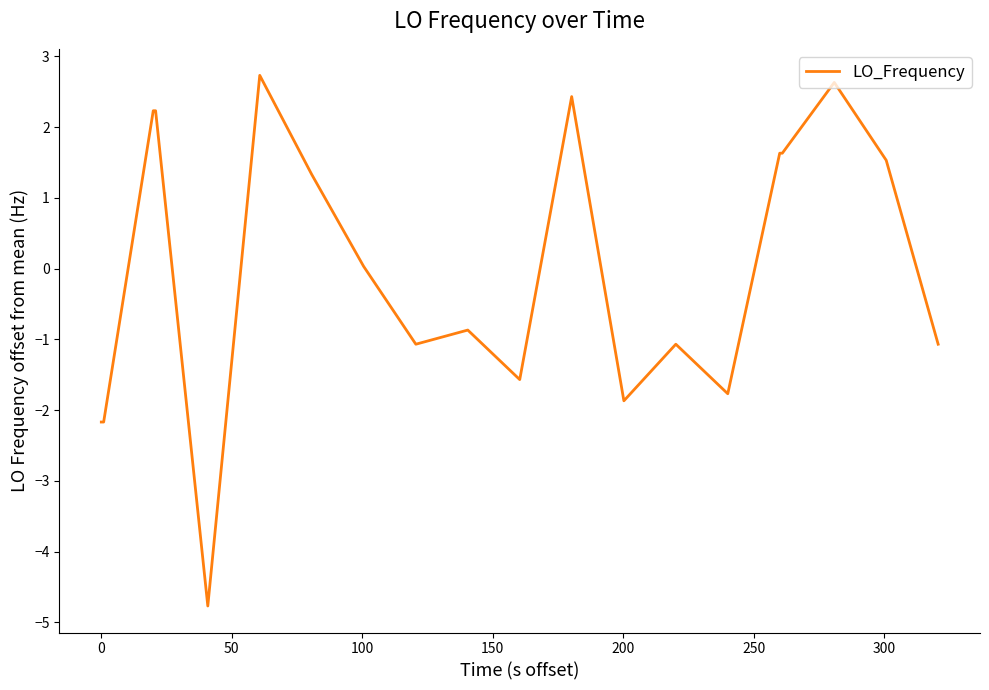

Count the number of categories in the chart.

20